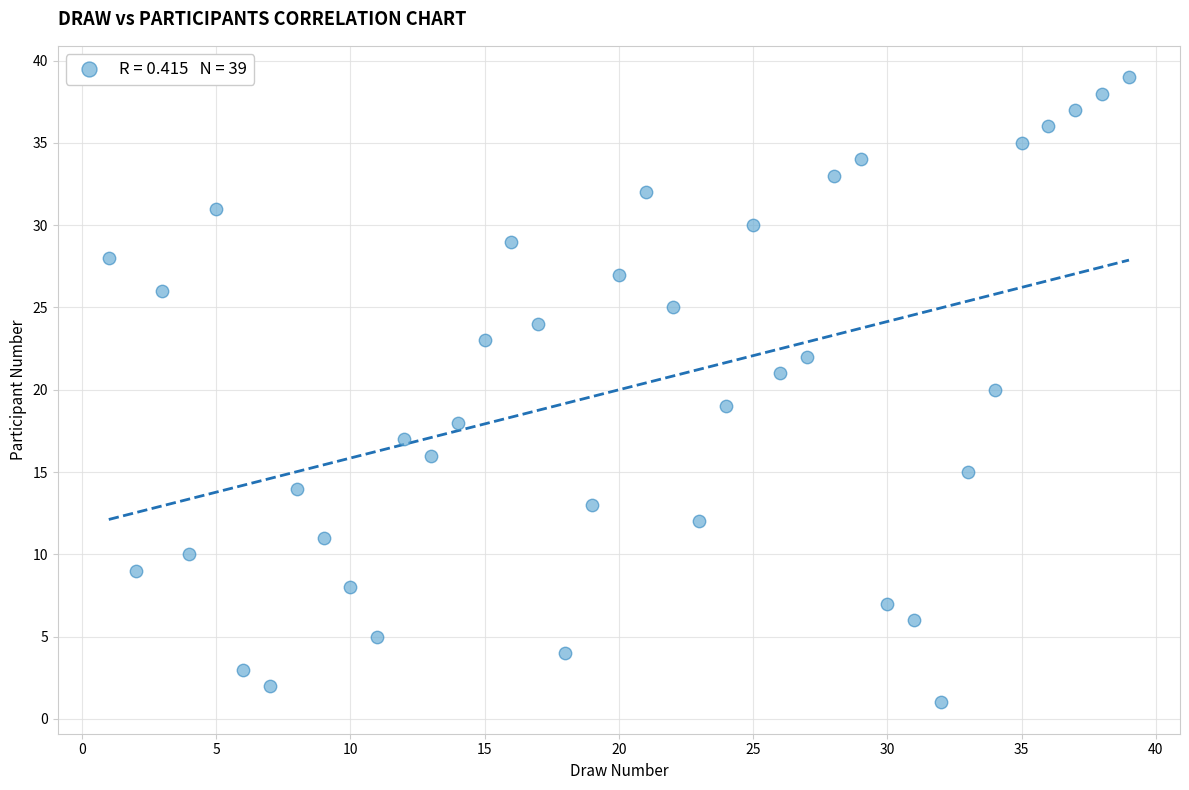

What is the range of Y values (max minus min)?

38